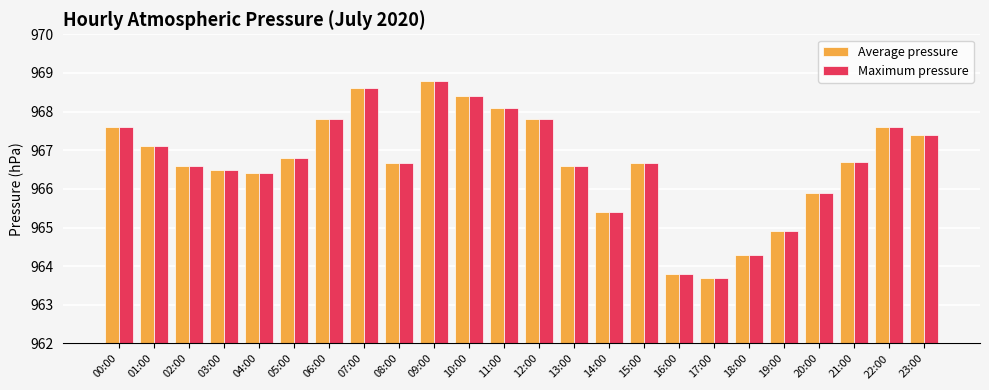

What is the total value across all series at 14:00?

1930.8